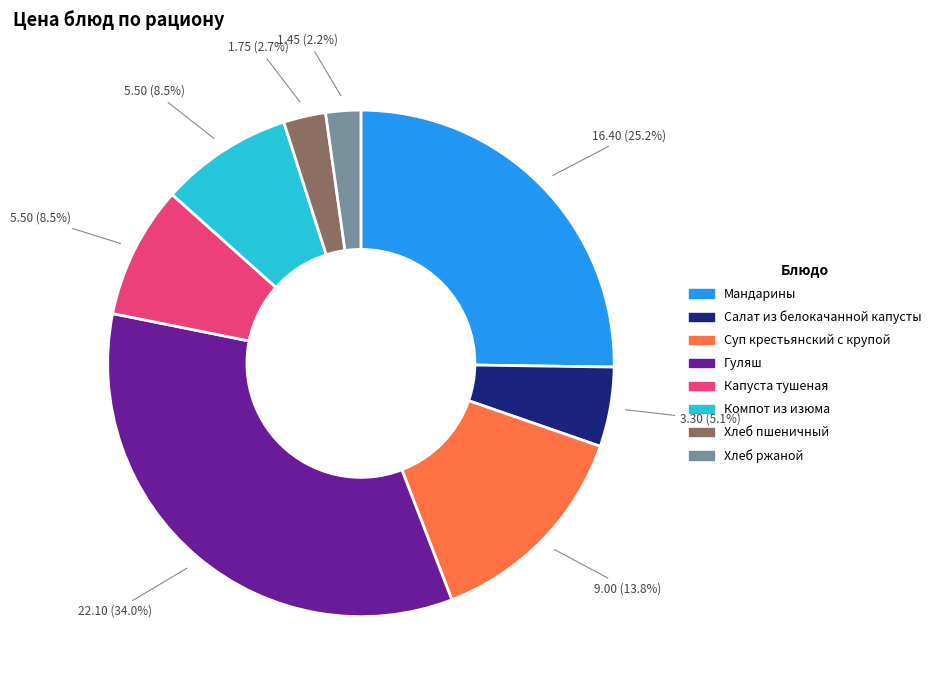

Which has a higher value, Суп крестьянский с крупой or Салат из белокачанной капусты?

Суп крестьянский с крупой